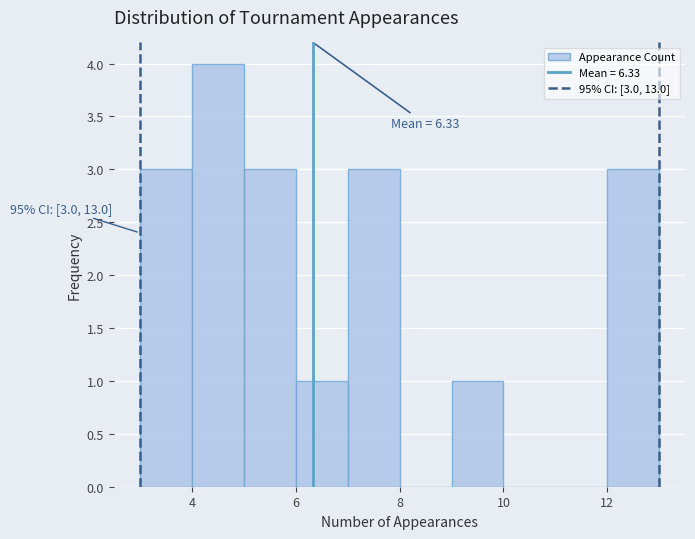

Over which range of the x-axis is the bar tallest?

4 to 5